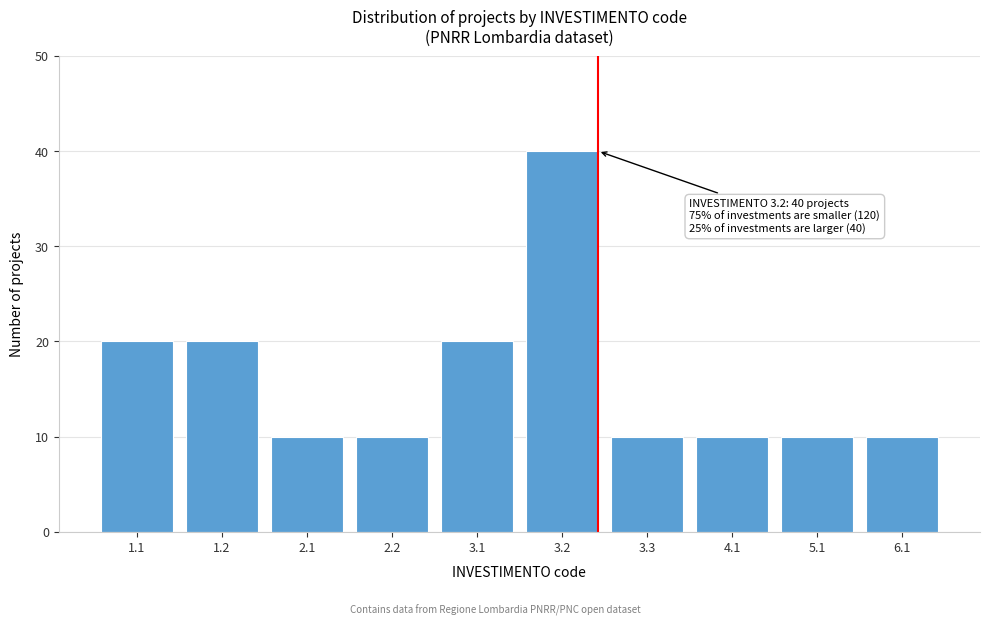

Reading left to right, extract all data points from this chart.

1.1=20	1.2=20	2.1=10	2.2=10	3.1=20	3.2=40	3.3=10	4.1=10	5.1=10	6.1=10